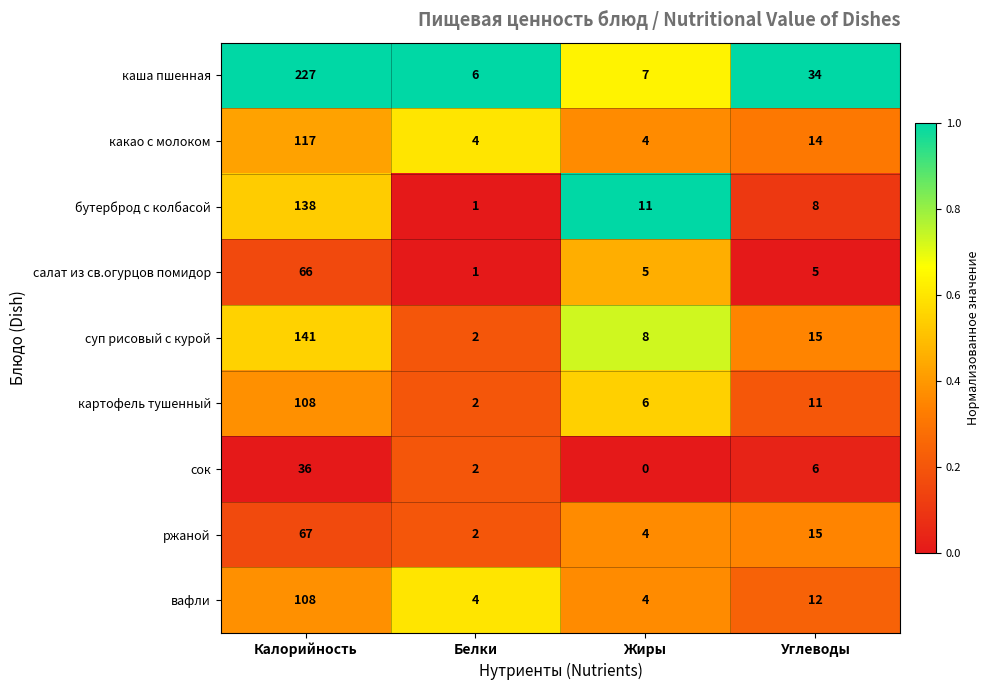

Is it true that ржаной equals 3 at Углеводы?

False